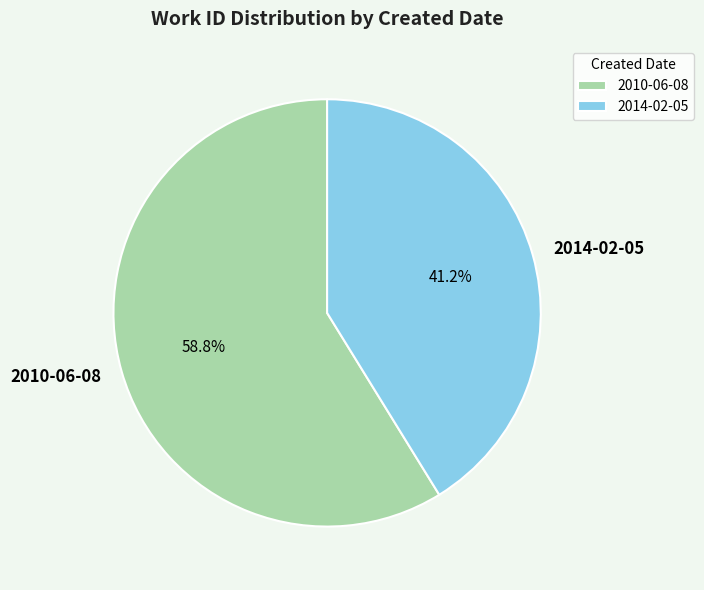

What percentage is the 2014-02-05 slice, to the nearest percent?

41%